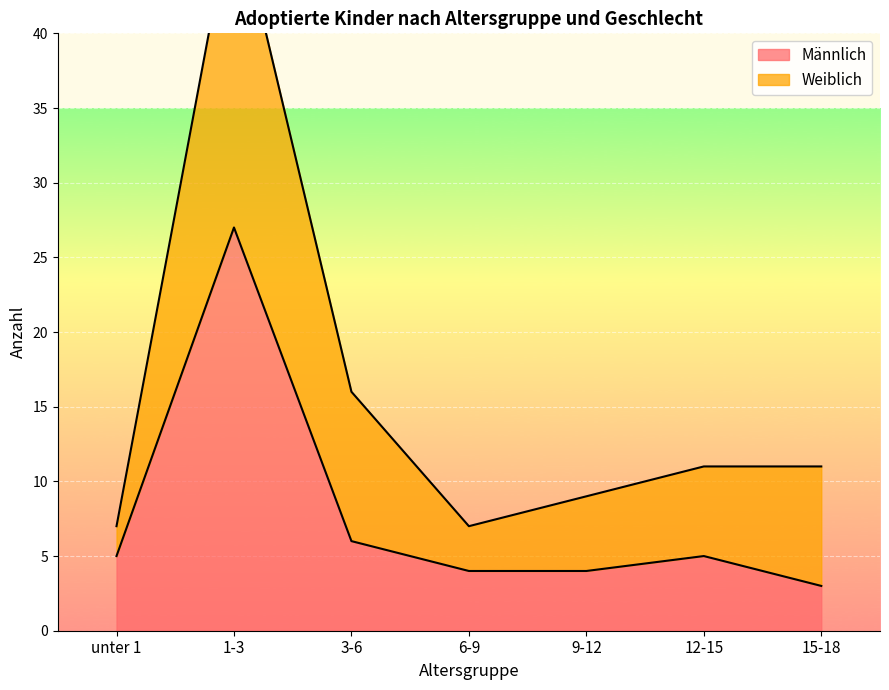

Which category has the lowest value in the Männlich series?

15-18